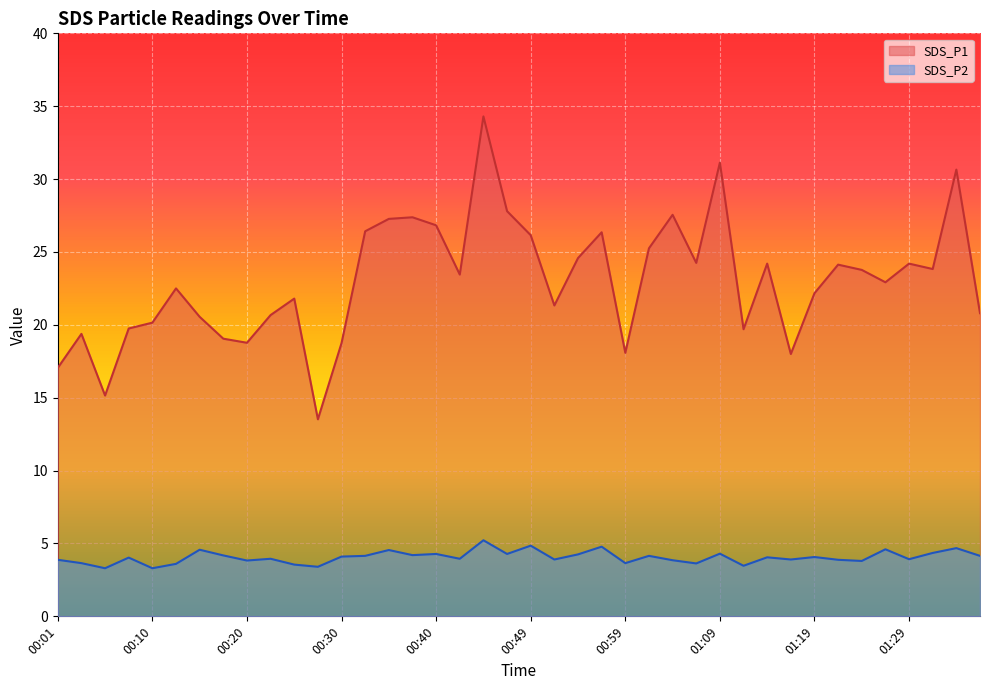

Read the SDS_P1 value at 01:19.

22.2